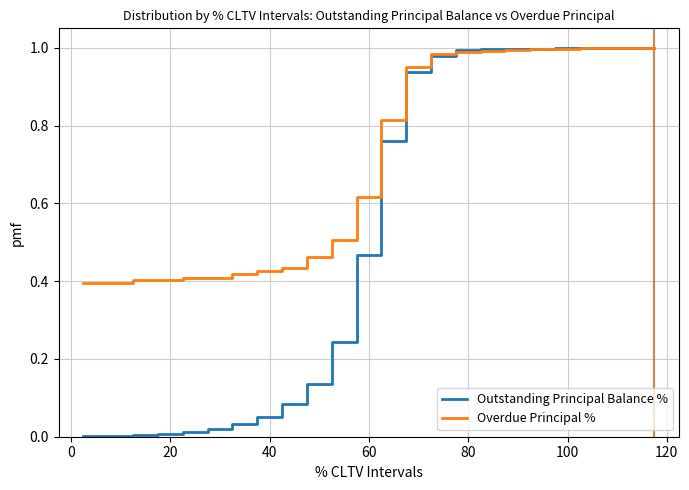

Which series has the largest total across all categories?

Overdue Principal %